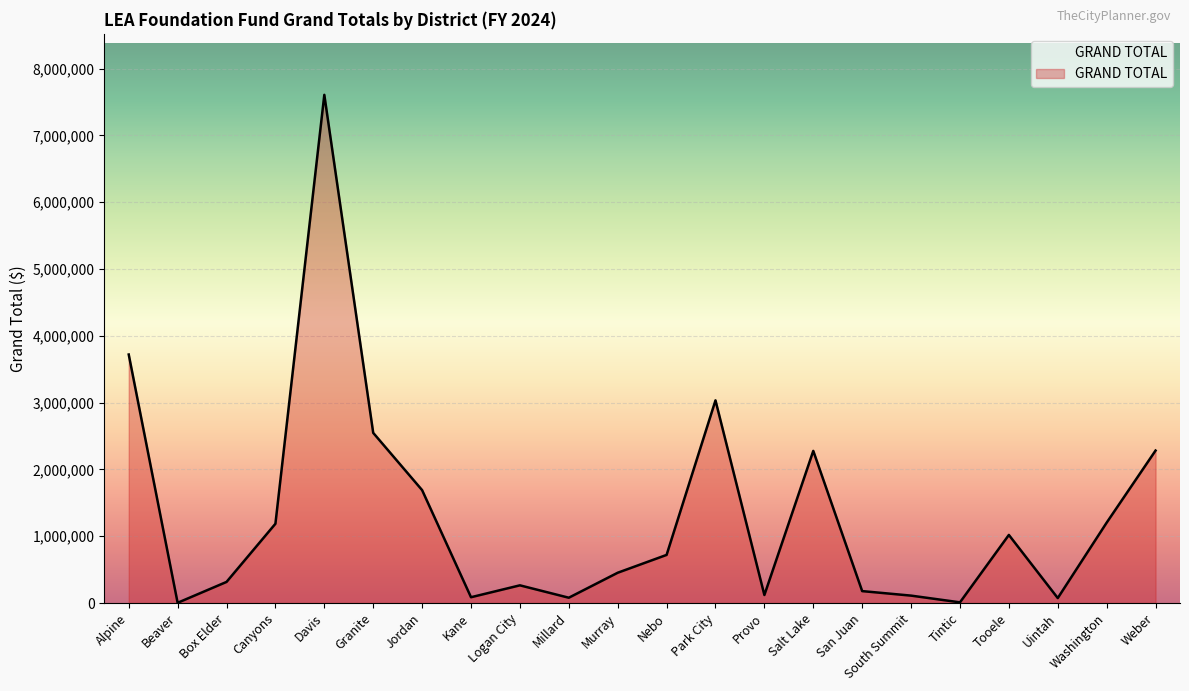

The value at Millard is 79702. True or false?

True